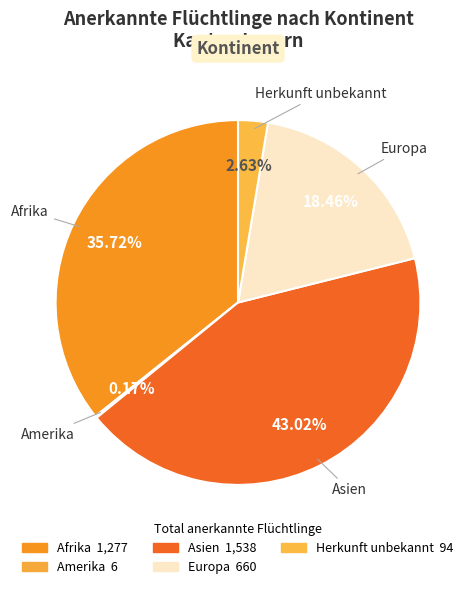

Between Europa and Asien, which is larger?

Asien